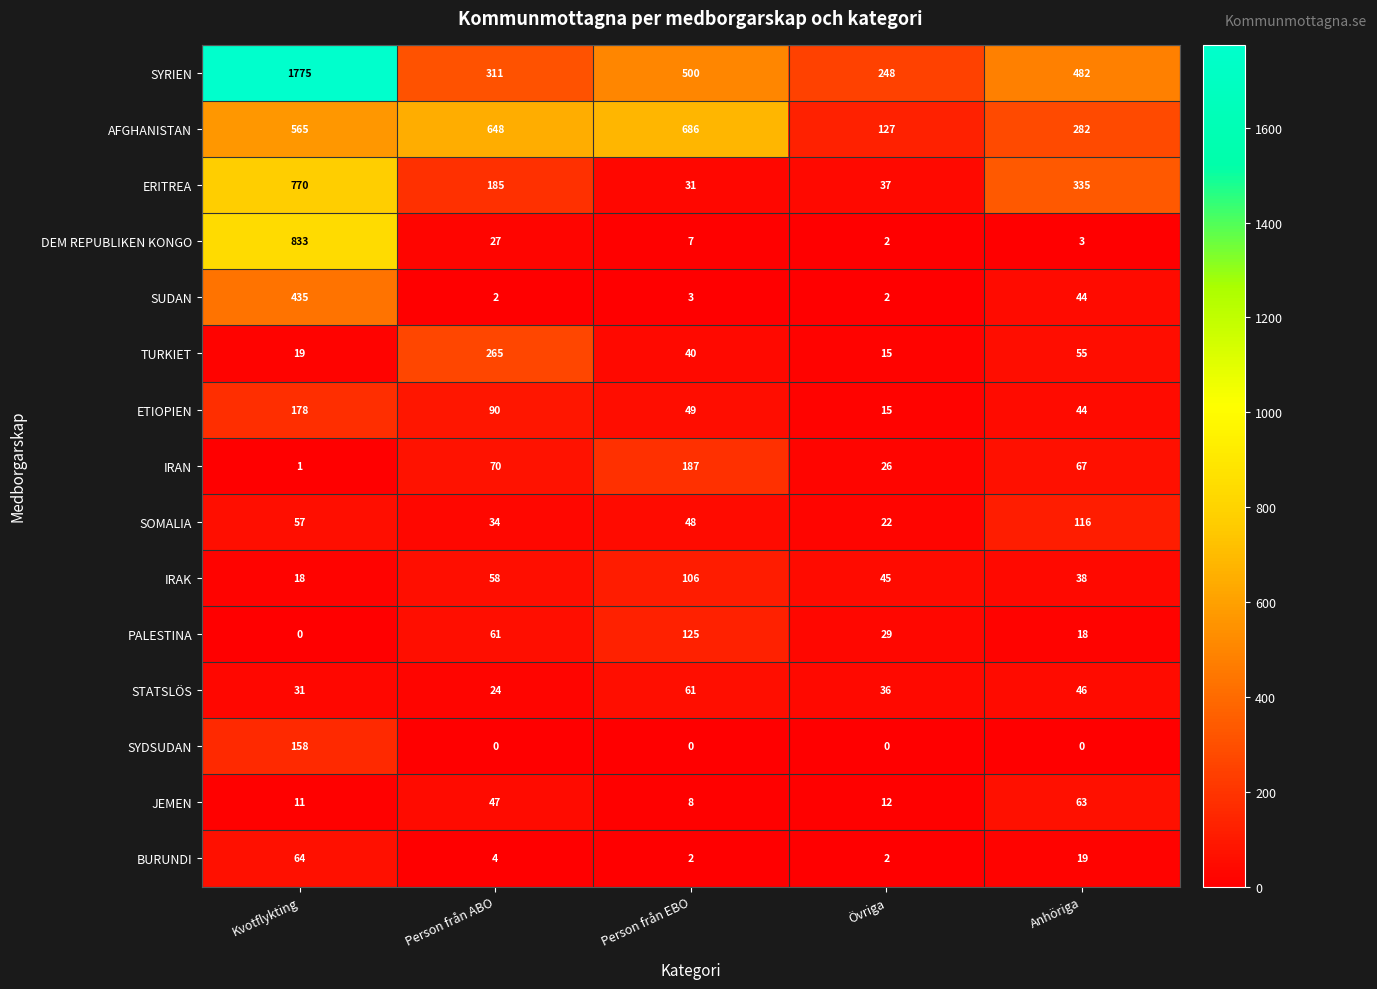

Rank the categories by IRAN value from highest to lowest.

Person från EBO, Person från ABO, Anhöriga, Övriga, Kvotflykting